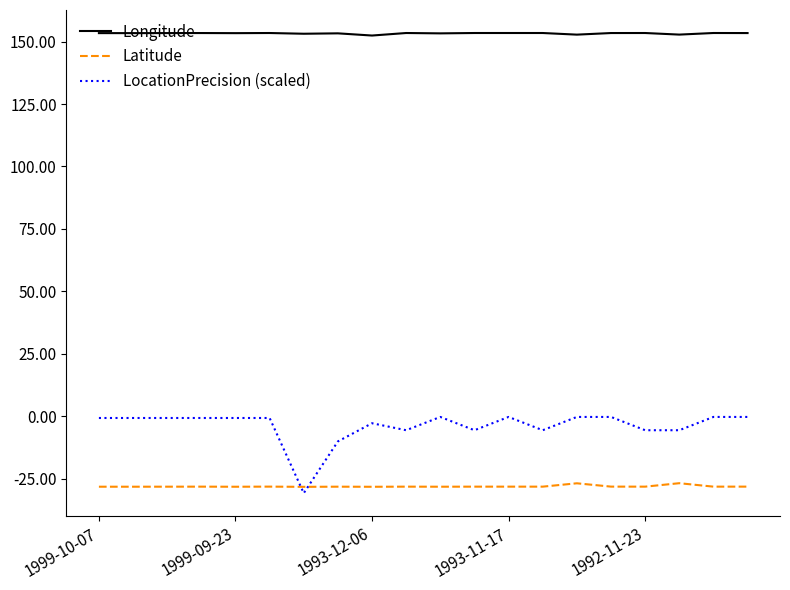

True or false: Longitude and Latitude intersect in this chart.

False